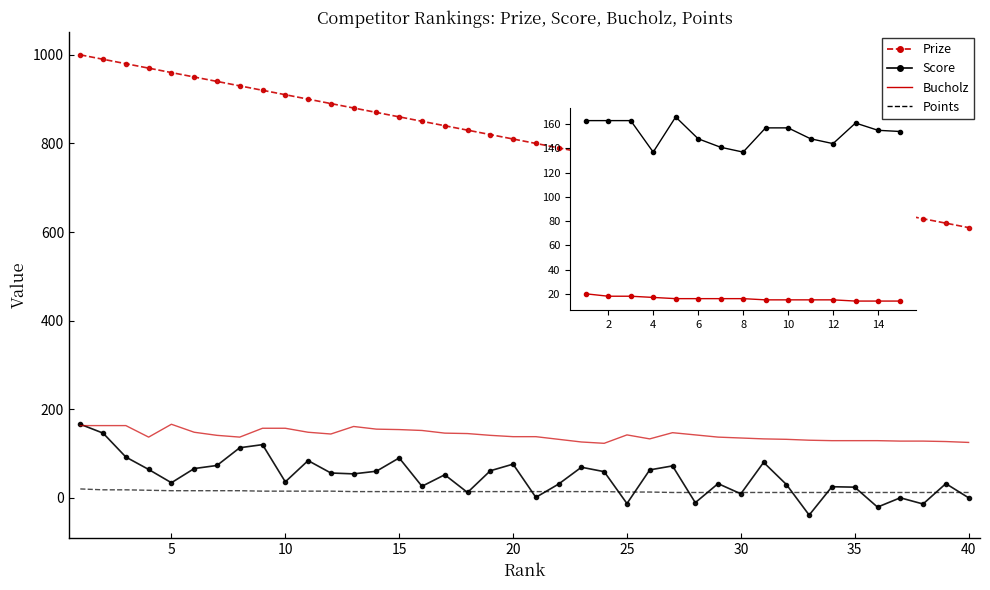

What is the greatest value displayed?

1000